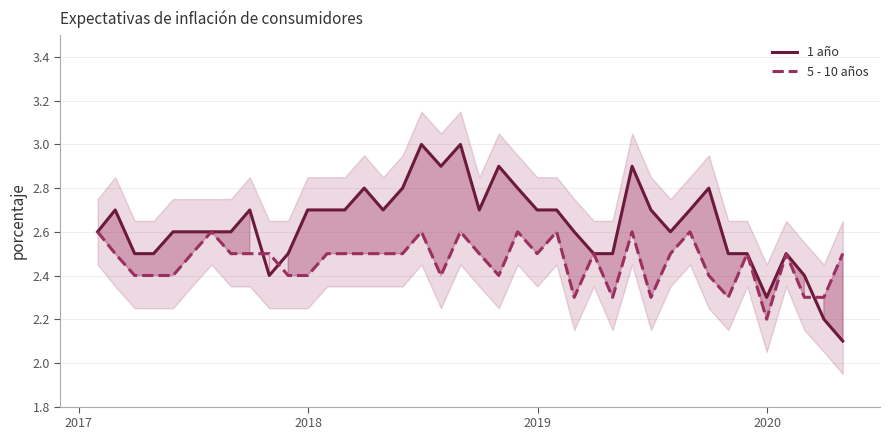

What is the maximum value for 5 - 10 años?

2.6